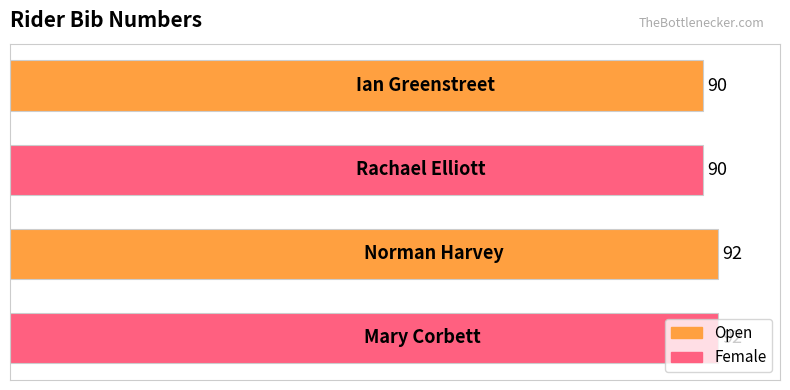

Are the bars horizontal?

Yes